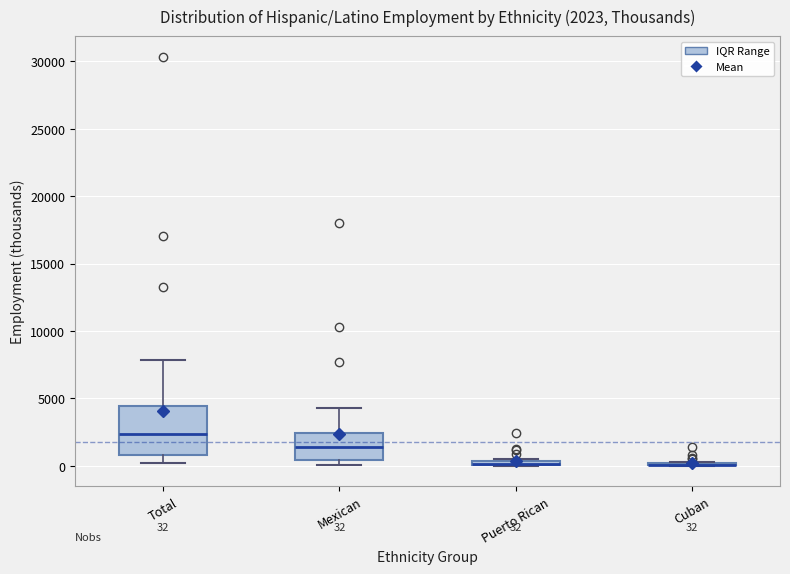

Which box is the tallest, from its lower edge to its upper edge?

Total